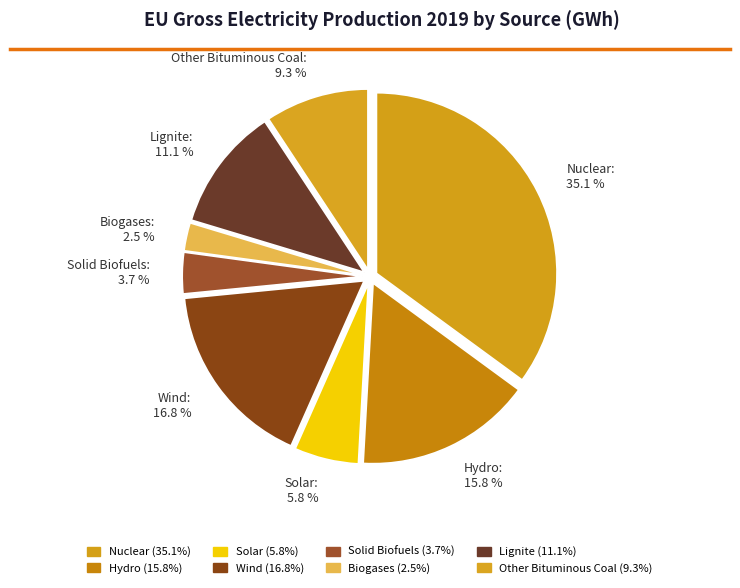

What is the smallest slice in the pie chart?

Biogases